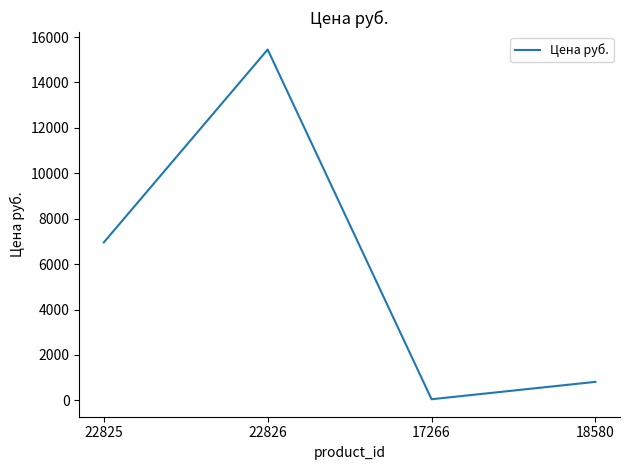

Does the chart have visible grid lines?

No